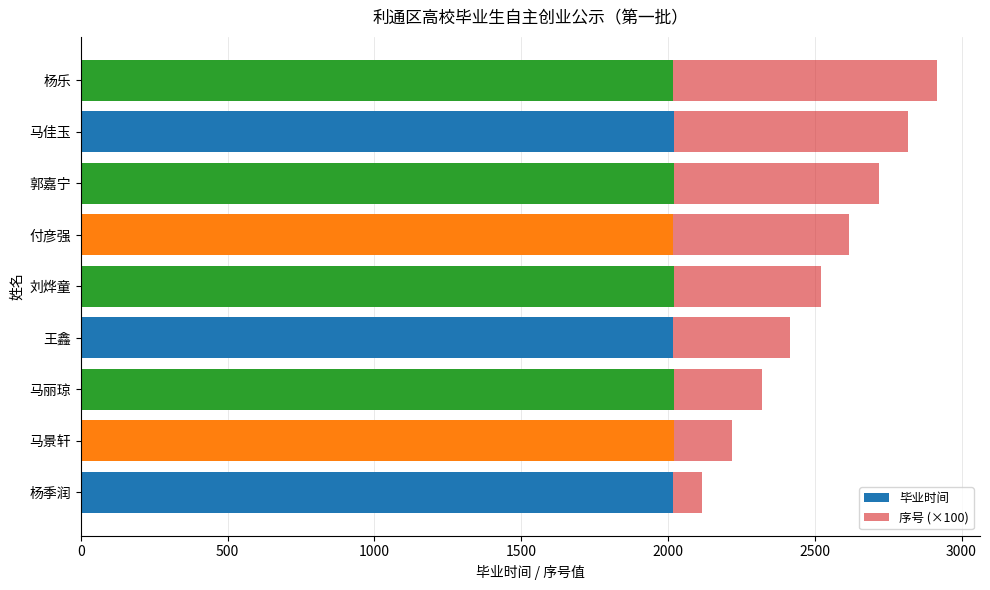

What is the sum of the 毕业时间 values at 王鑫 and 郭嘉宁?

4035